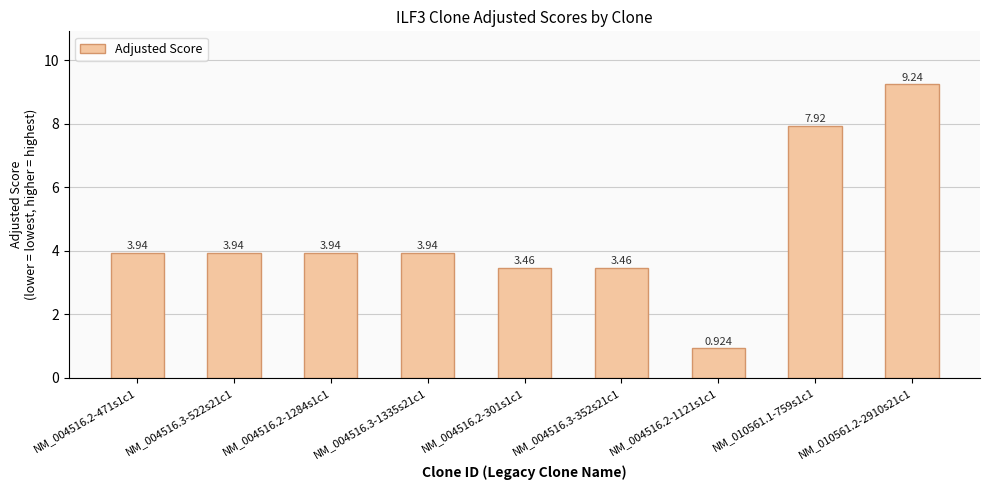

Does the chart contain stacked bars?

No